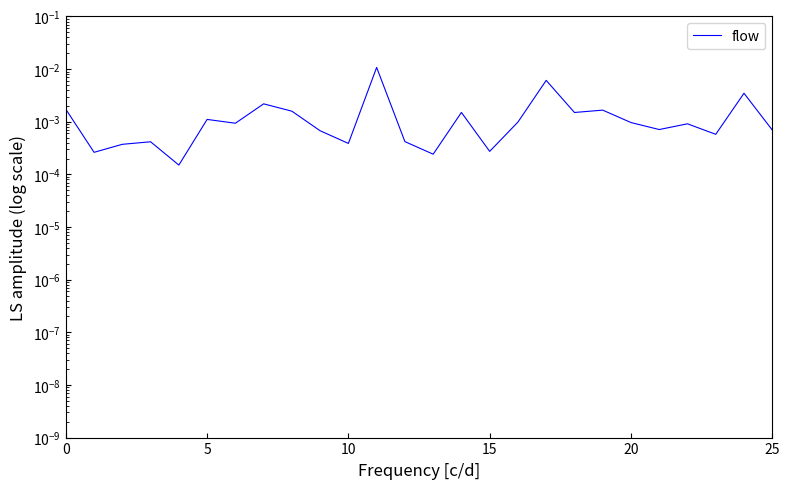

True or false: the data has more than 1 interior local peaks.

True